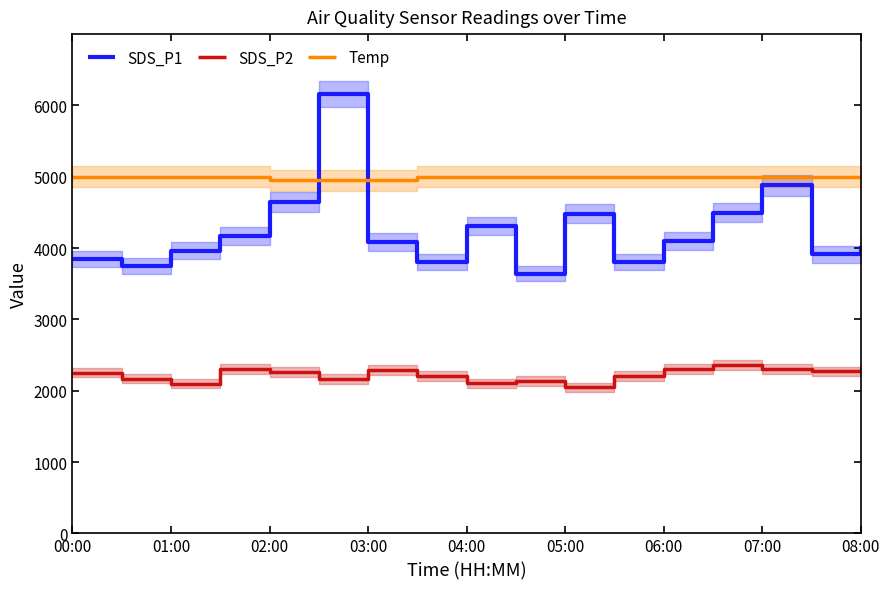

What is the maximum value for SDS_P2?

2360.0